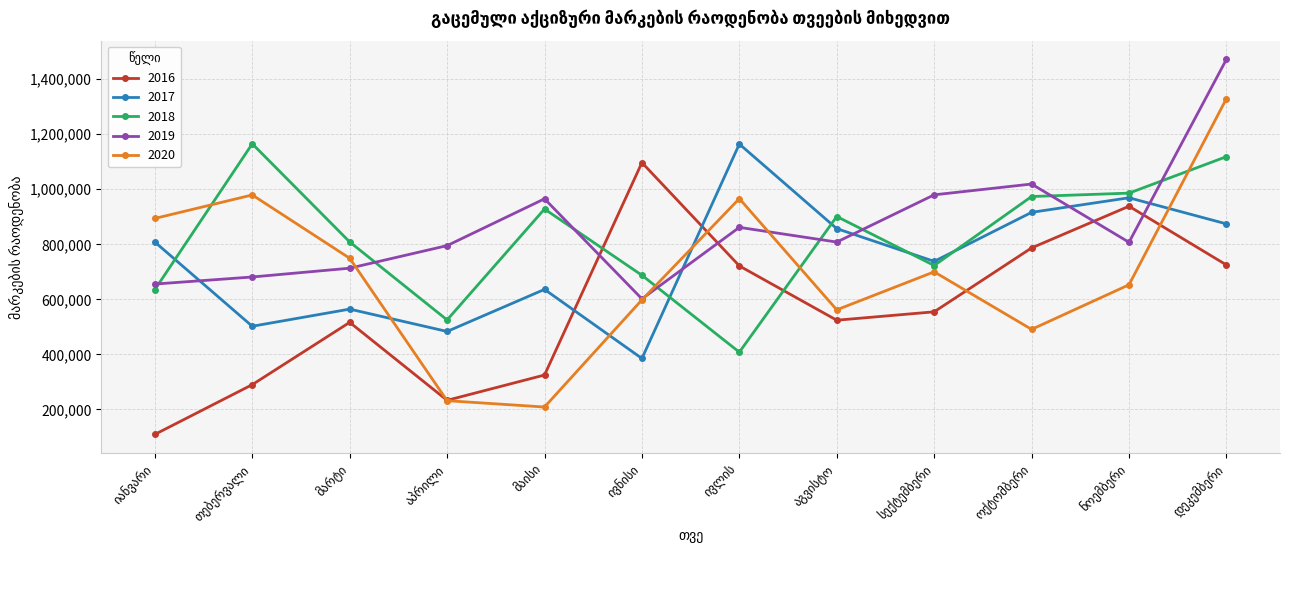

True or false: 2020 has more than 0 interior local peaks.

True